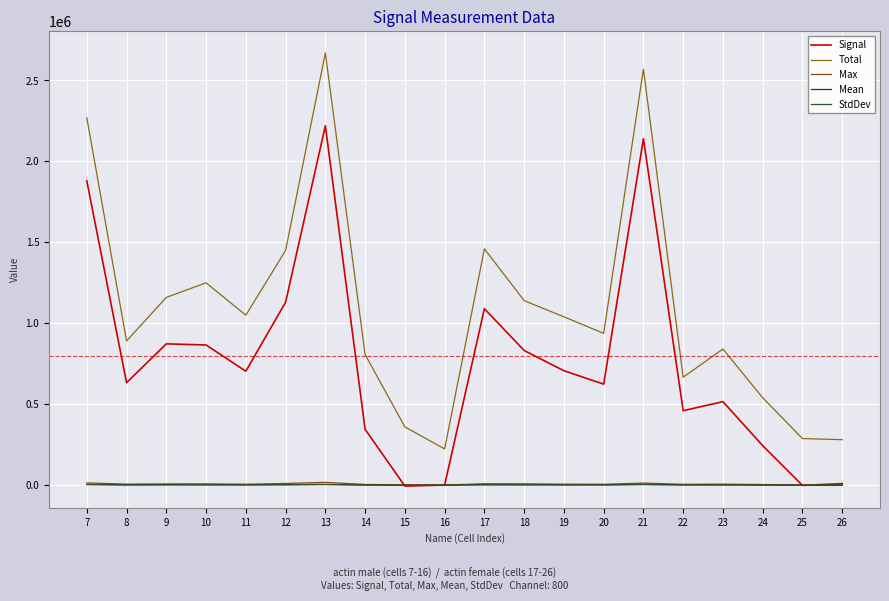

Does the chart display data point markers on the line(s)?

No